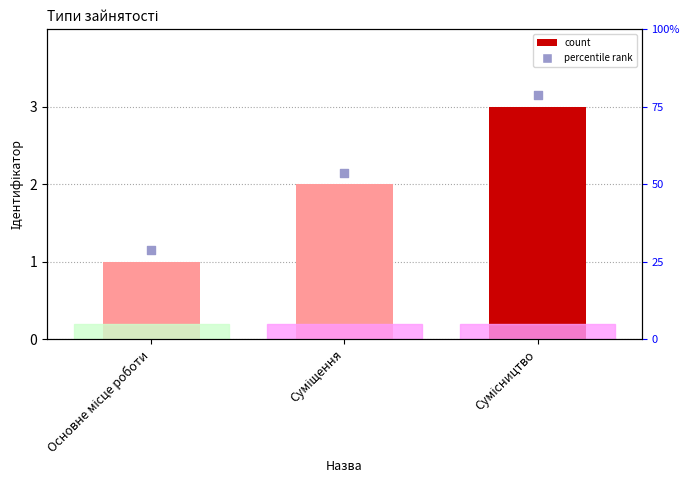

What is the total value across all series at Суміщення?

4.2